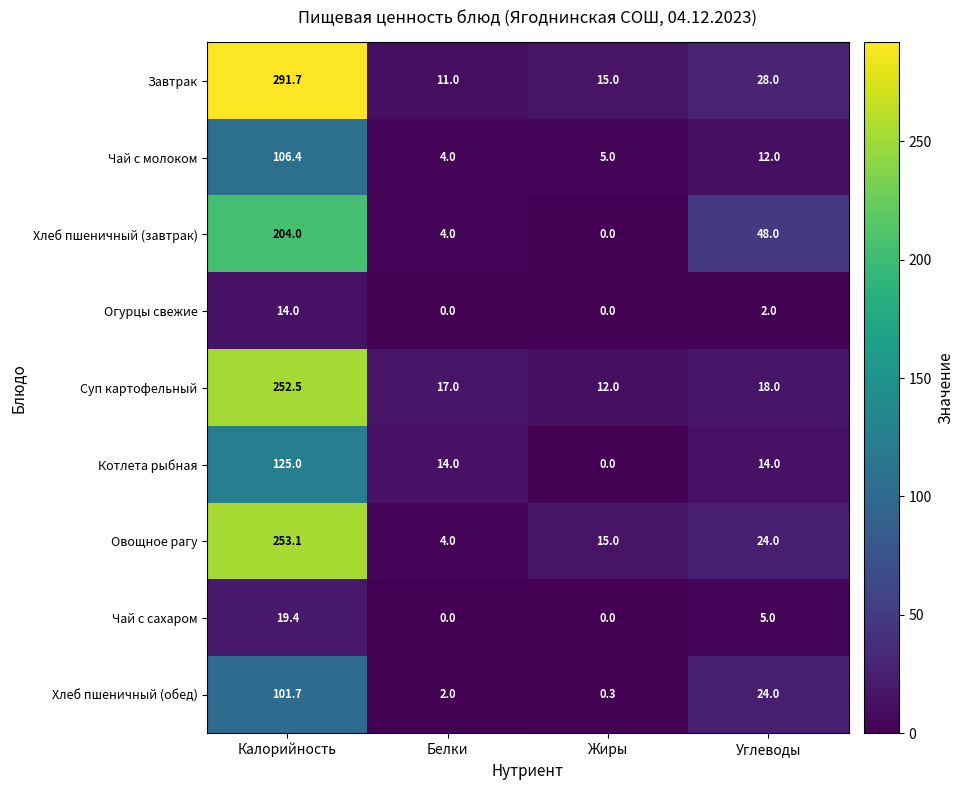

Is it true that Суп картофельный equals 4.1 at Белки?

False